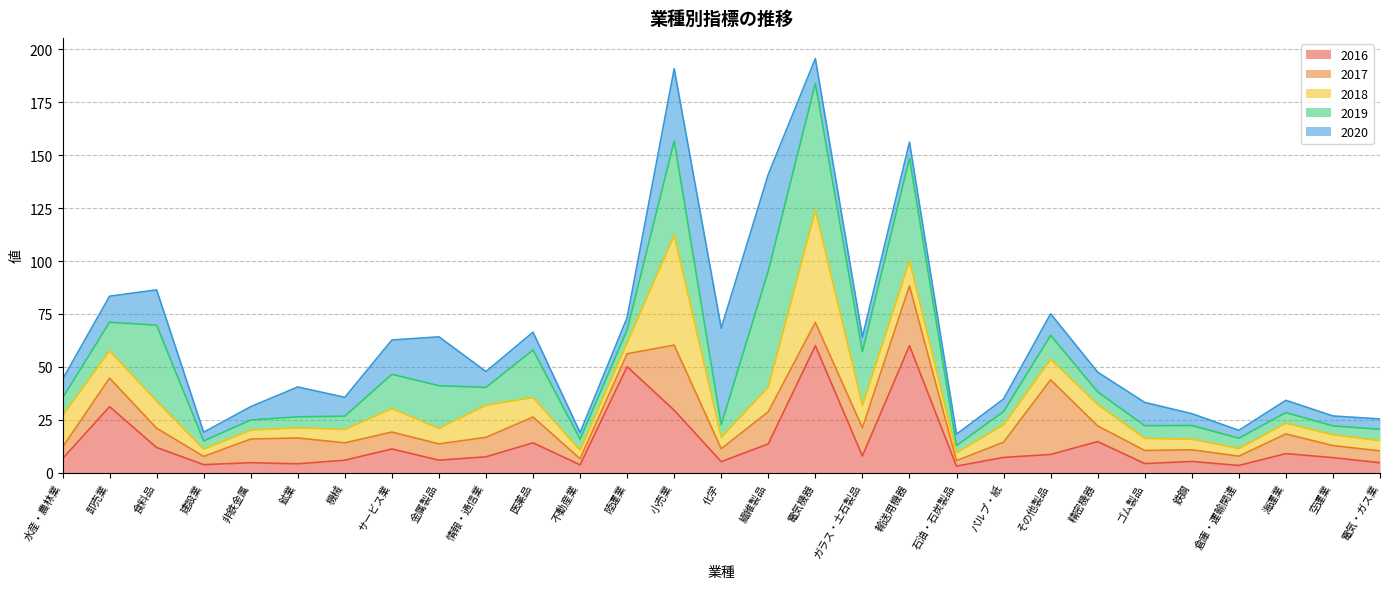

Is it true that 2016 equals 5.9 at 機械?

True